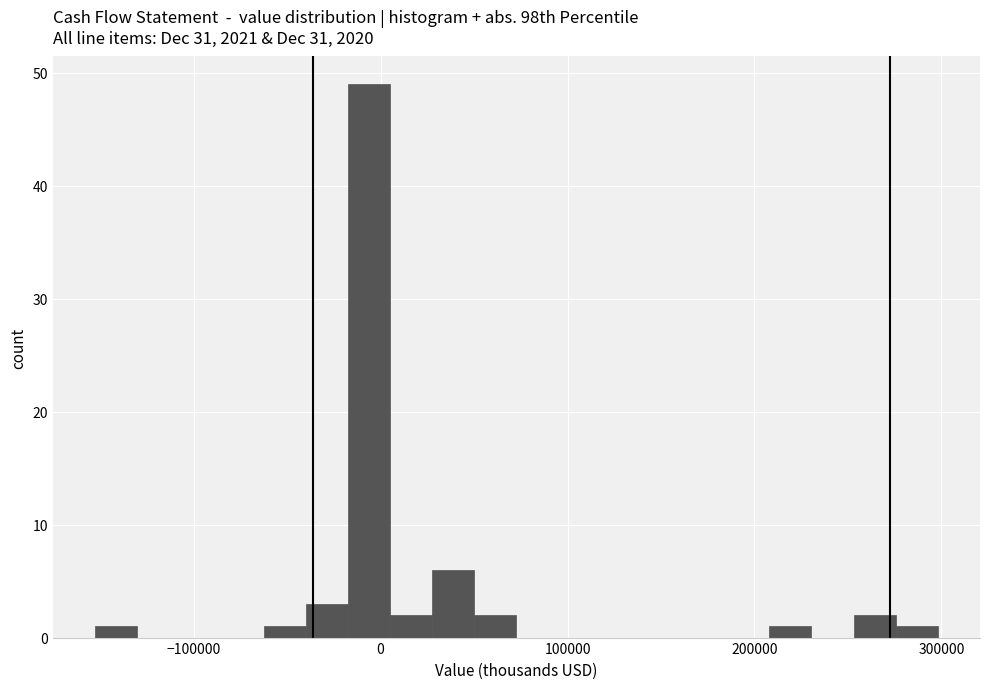

Around what value on the x-axis is the tallest bar? Give the approximate position of its centre, as read against the axis.

-10000